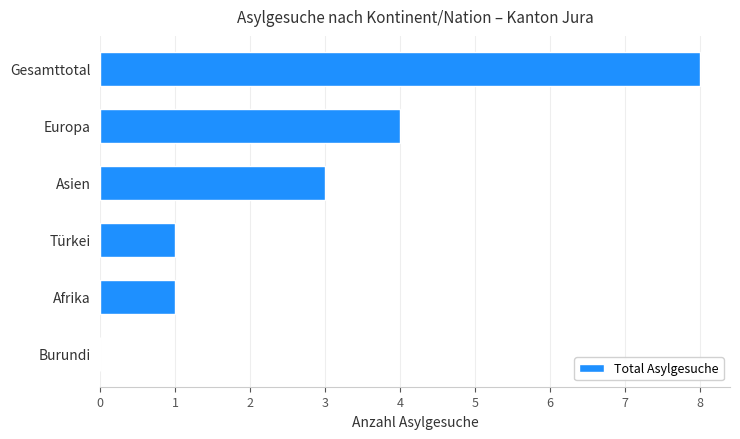

How many positive values are there?

5